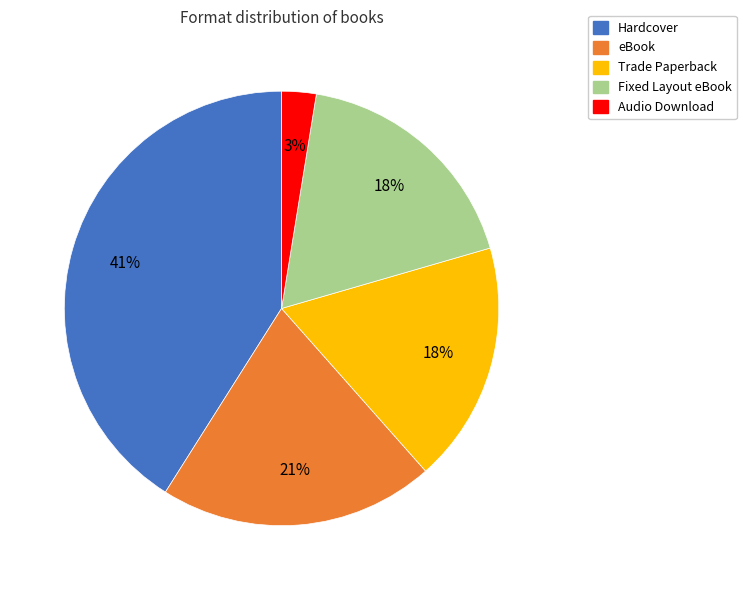

The eBook slice represents 21% of the pie. True or false?

True